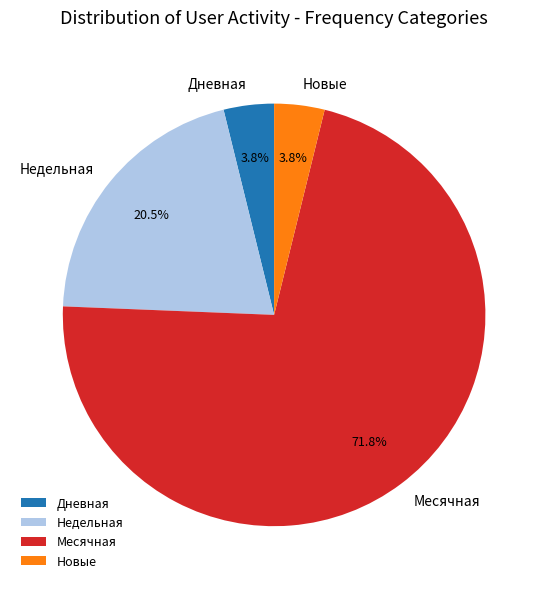

Count the number of slices in the pie.

4